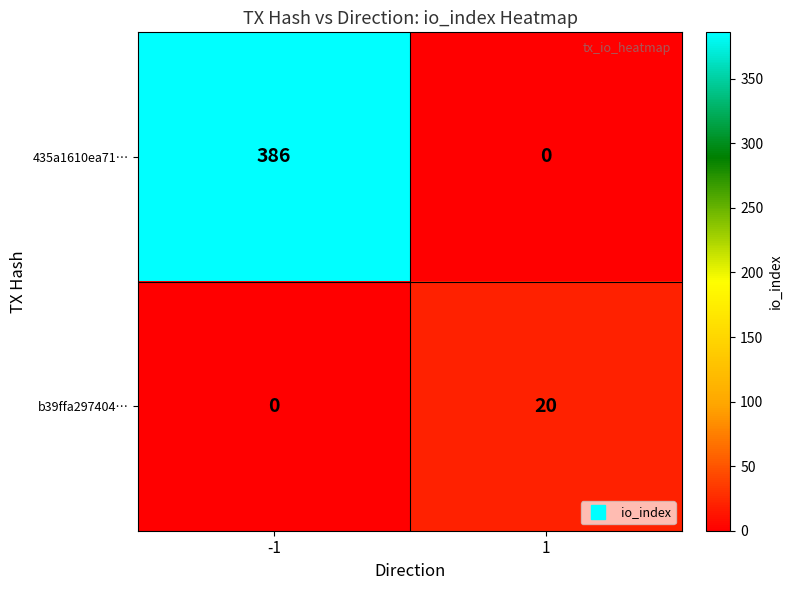

Which series has the largest range (max minus min)?

435a1610ea71…